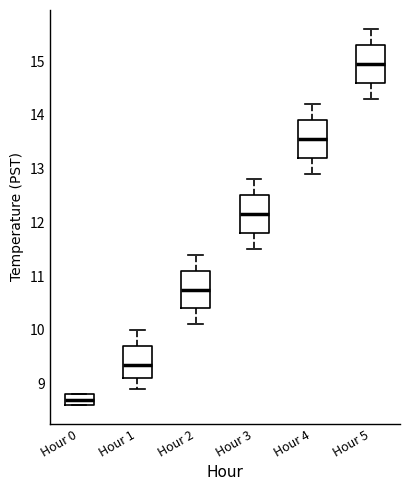

Reading left to right, read every box against the y-axis: the position of its median line, the range the box covers, and the ends of its whiskers. The values are not printed on the chart, so give them approximately, as read against the axis.

Hour 0: median 8.7, box 8.6 to 8.8, whiskers 8.6 to 8.8
Hour 1: median 9.4, box 9.1 to 9.7, whiskers 8.9 to 10.0
Hour 2: median 10.8, box 10.4 to 11.1, whiskers 10.1 to 11.4
Hour 3: median 12.2, box 11.8 to 12.5, whiskers 11.5 to 12.8
Hour 4: median 13.6, box 13.2 to 13.9, whiskers 12.9 to 14.2
Hour 5: median 15.0, box 14.6 to 15.3, whiskers 14.3 to 15.6